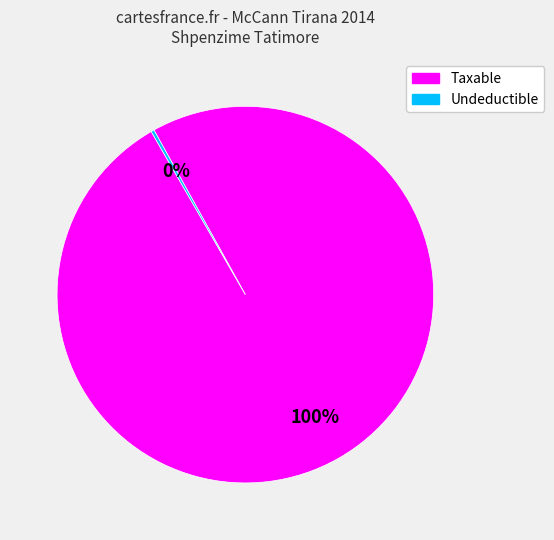

Does any single category account for the majority?

Yes